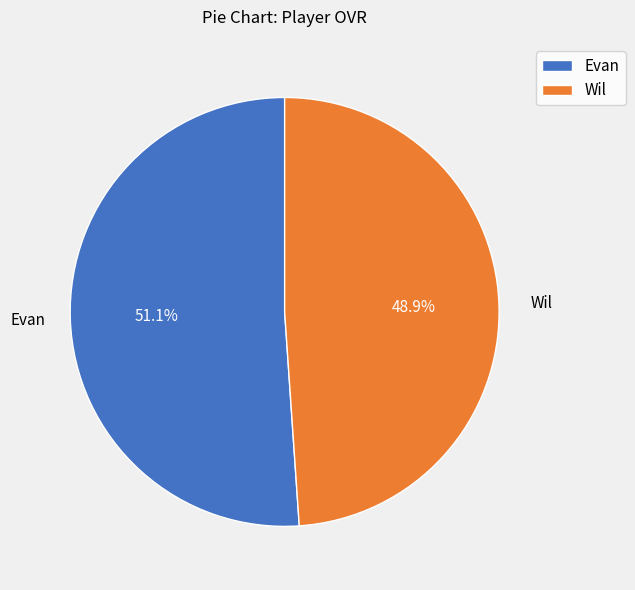

How much of the chart is everything except Evan?

48.9%